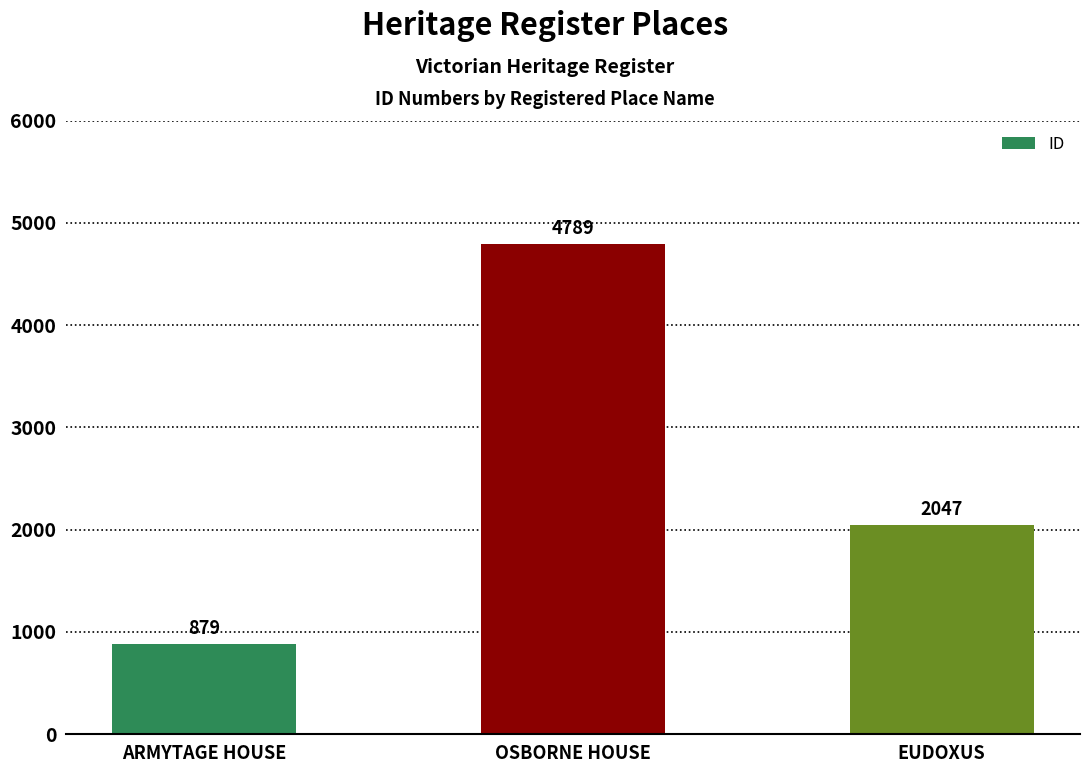

What is the value of the 2nd bar from the left?

4789